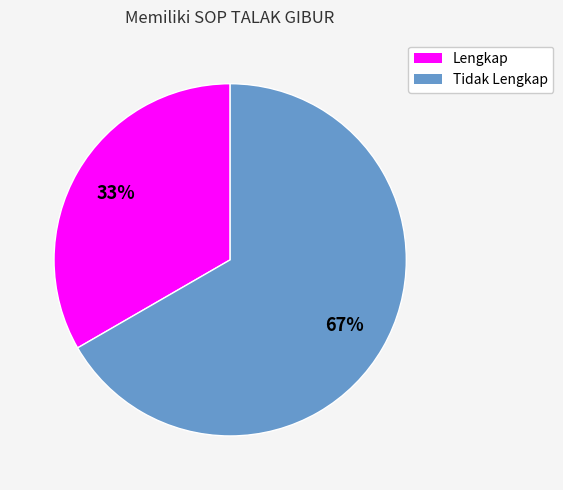

Count the number of slices in the pie.

2